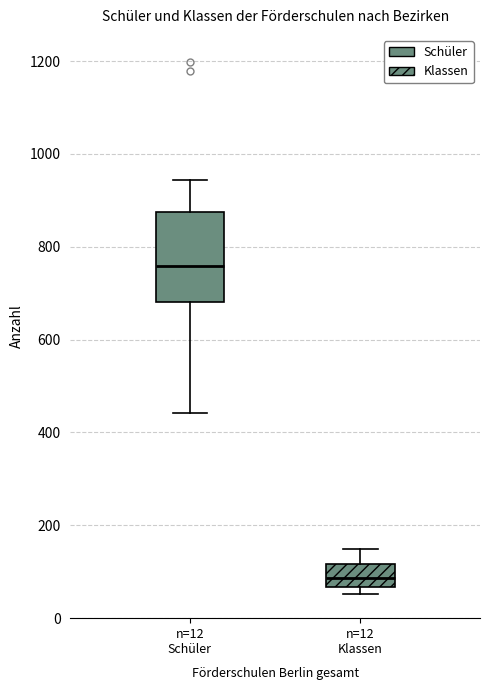

Reading left to right, transcribe this box plot: for each box, give where its median line is, the range the box spans, and where its two whiskers end, as read against the y-axis. The values are not printed on the chart, so give them approximately, as read against the axis.

n=12 Schüler: median 760, box 680 to 880, whiskers 440 to 940
n=12 Klassen: median 80, box 60 to 120, whiskers 60 (just below the box's lower edge) to 160